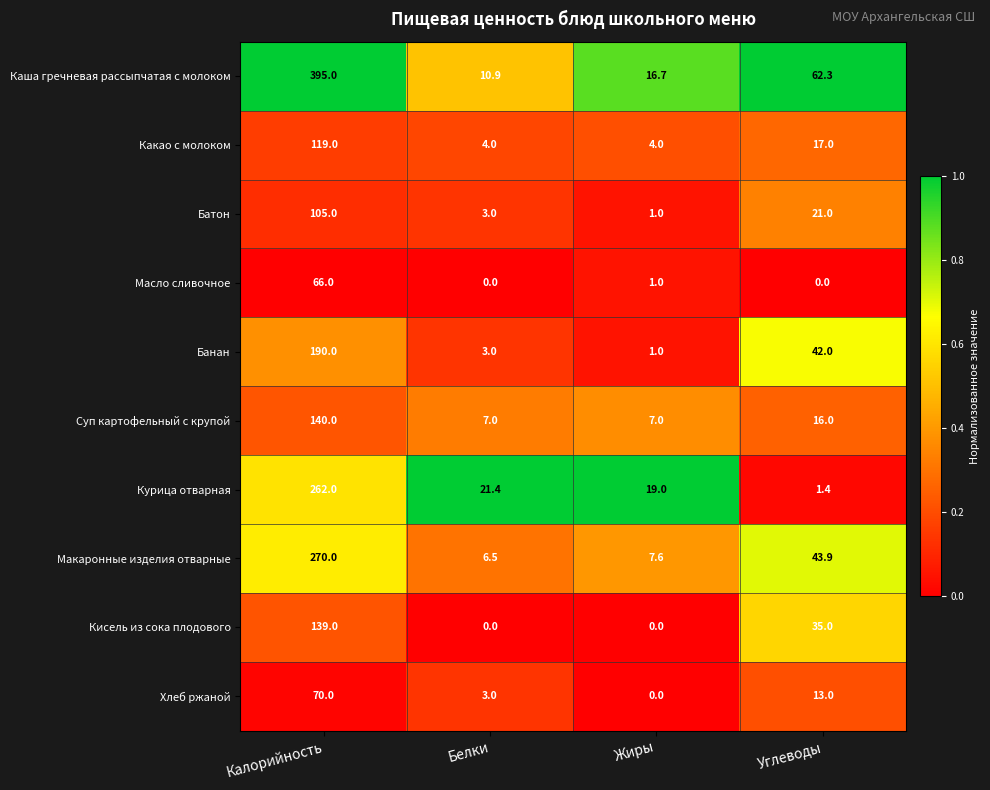

Between Калорийность and Жиры, which series saw the biggest shift?

Каша гречневая рассыпчатая с молоком